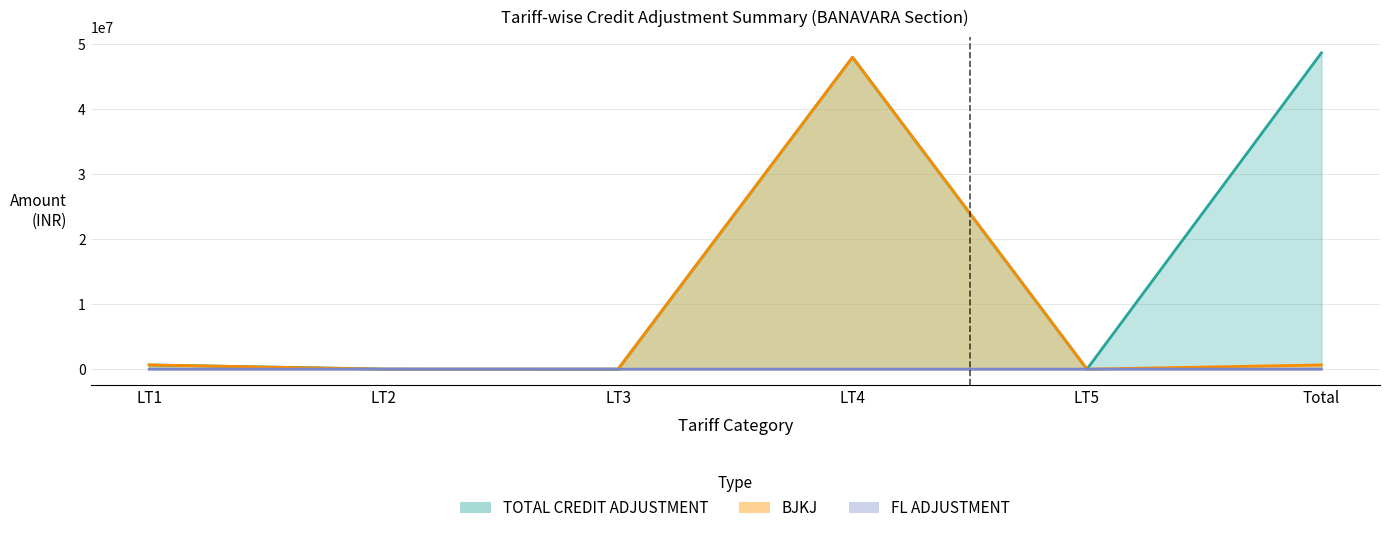

What position from the left is LT5?

5